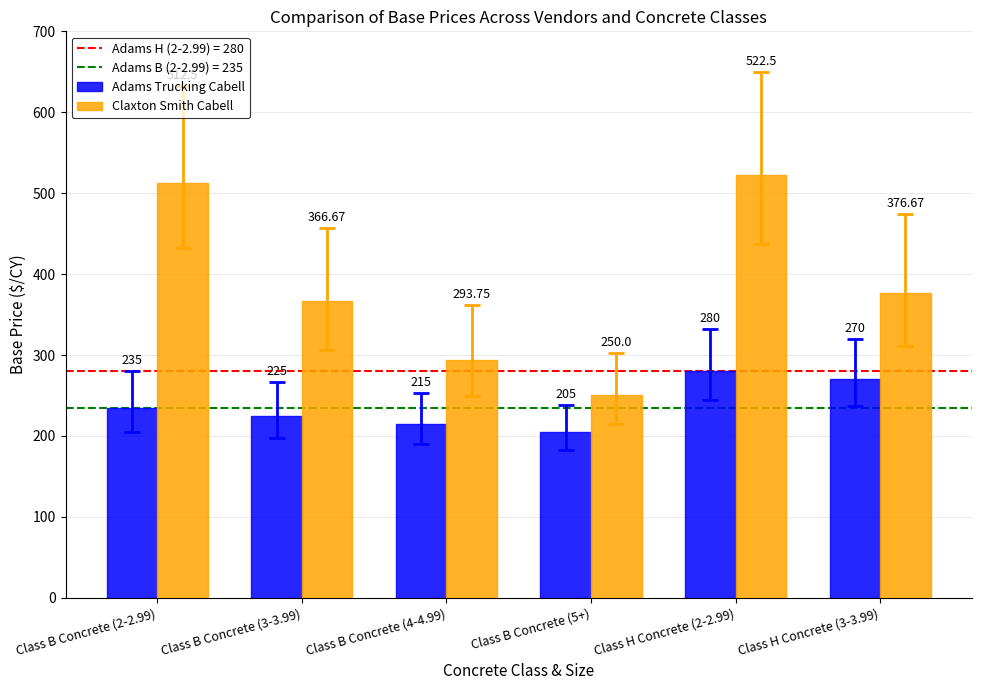

What is the label of the 3rd bar from the left?

Class B Concrete (4-4.99)